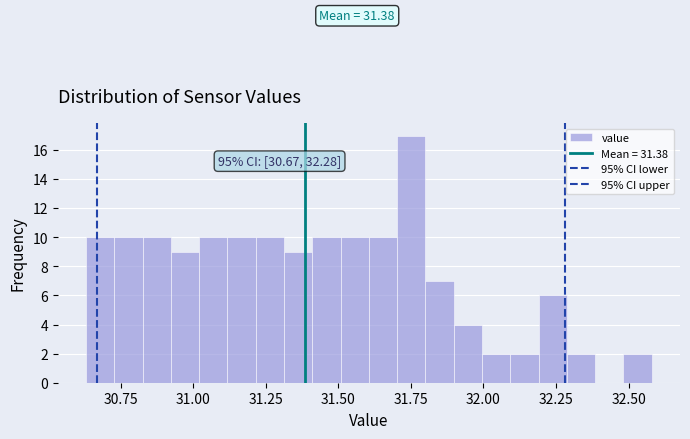

Read against the x-axis, roughly where is the centre of the tallest bar?

31.75